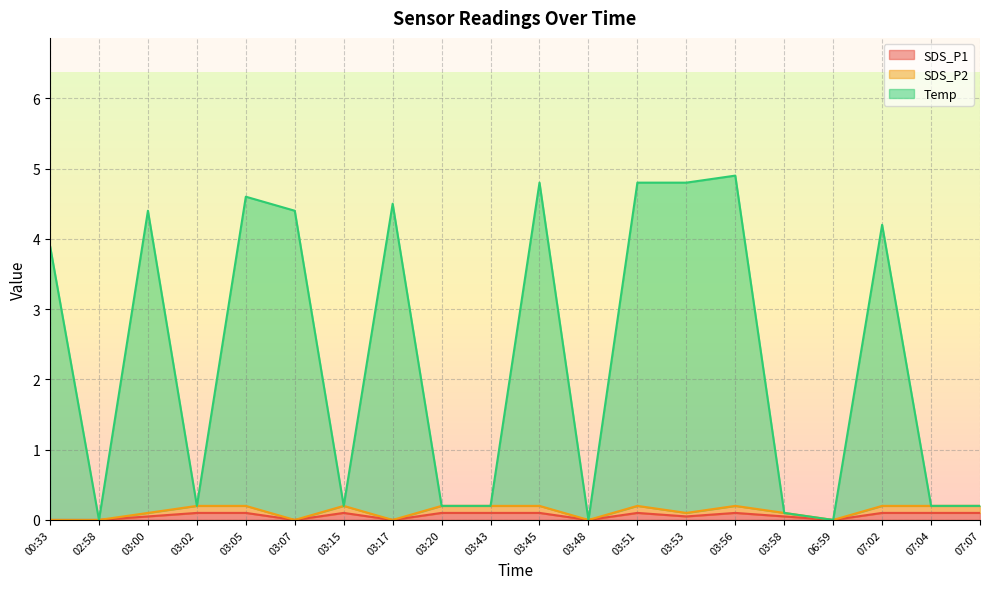

Count the SDS_P1 values in the range 0 to 1.

20